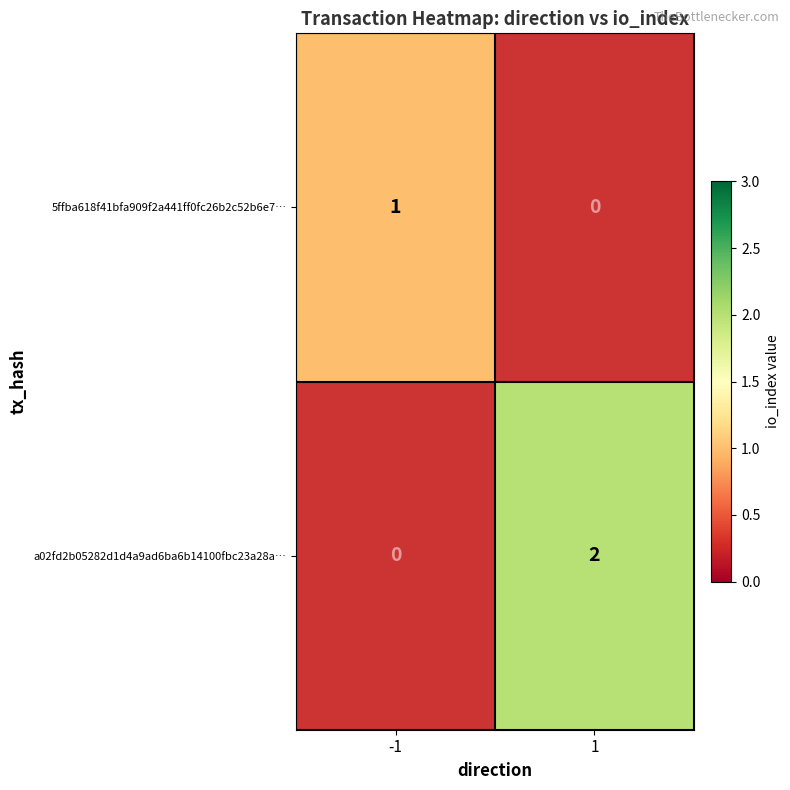

Is it true that a02fd2b05282d1d4a9ad6ba6b14100fbc23a28a… equals 2 at 1?

True